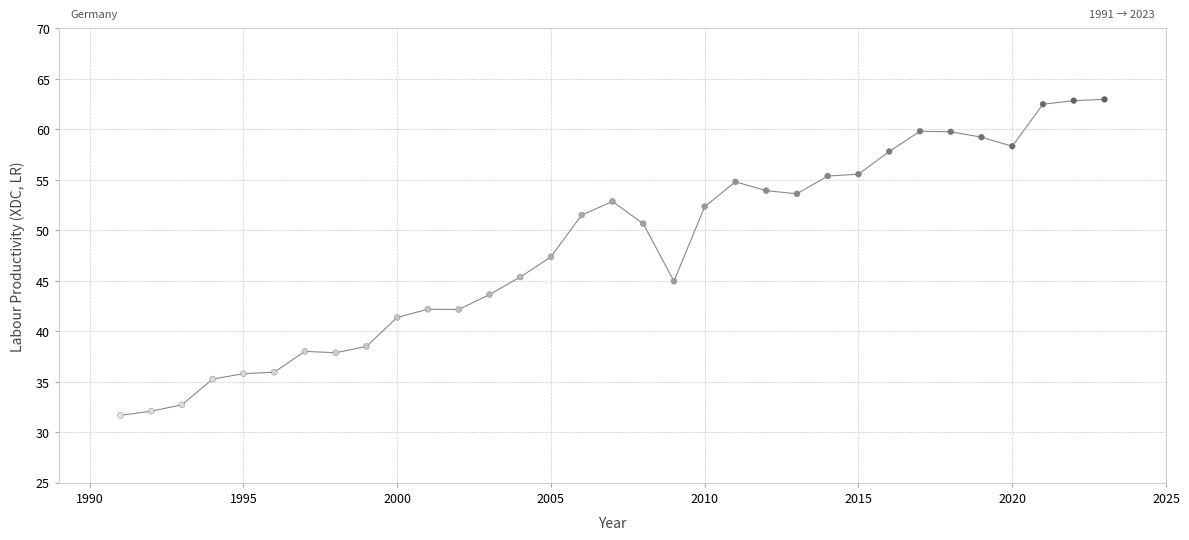

What is the range of Y values (max minus min)?

31.3